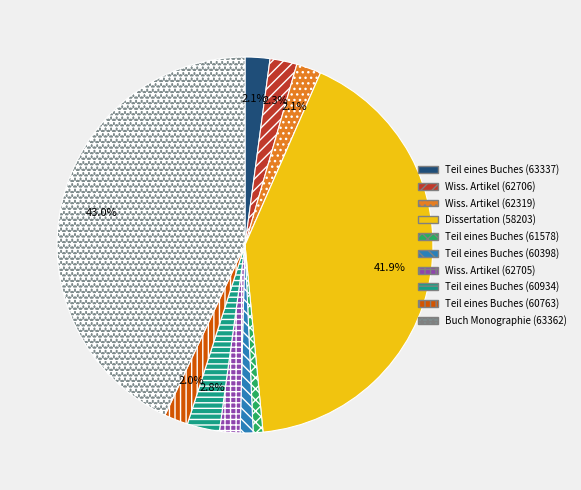

What percentage do Teil eines Buches (60763) and Teil eines Buches (60934) together represent?

4.8%